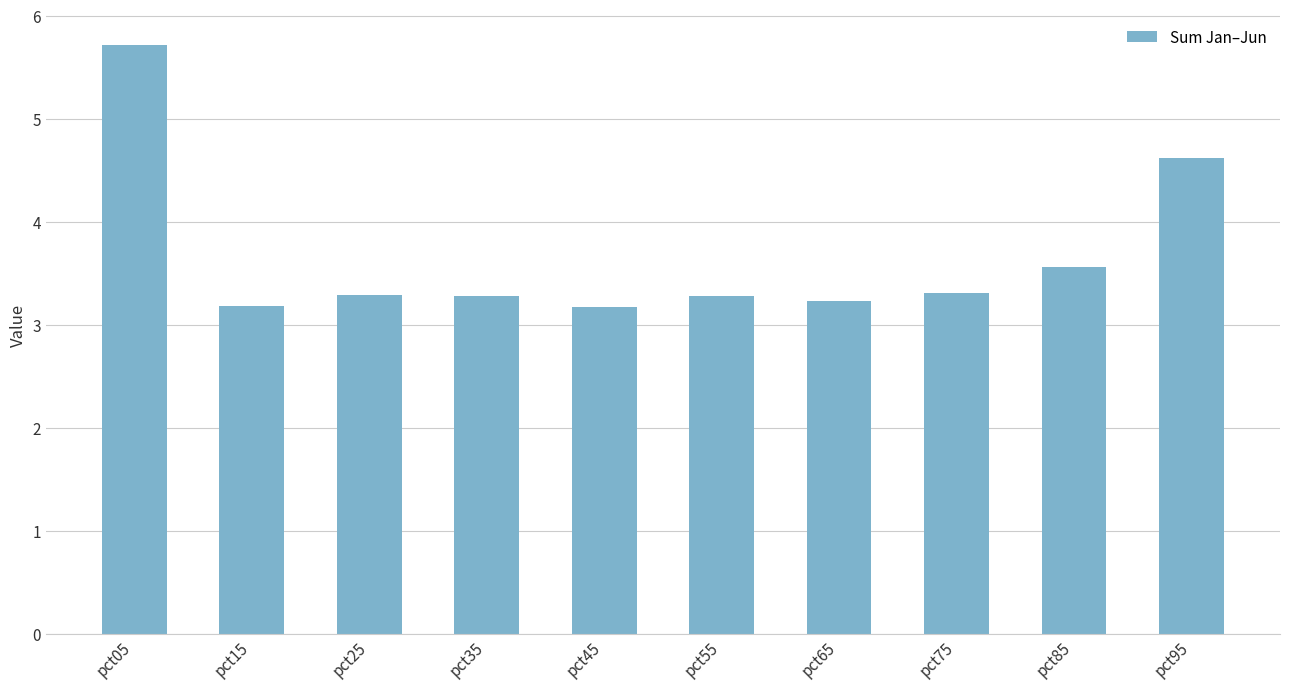

Read the value at pct05.

5.7